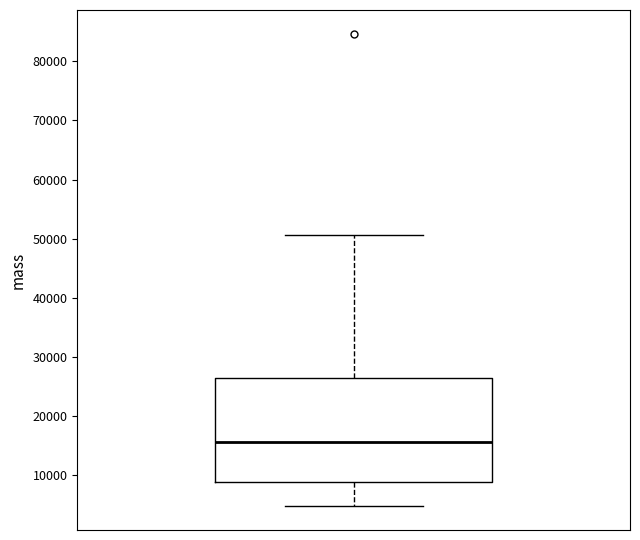

Transcribe this box plot: give where the median line is, the range the box spans, and where the two whiskers end, as read against the y-axis. The values are not printed on the chart, so give them approximately, as read against the axis.

median 16000, box 9000 to 26000, whiskers 5000 to 51000